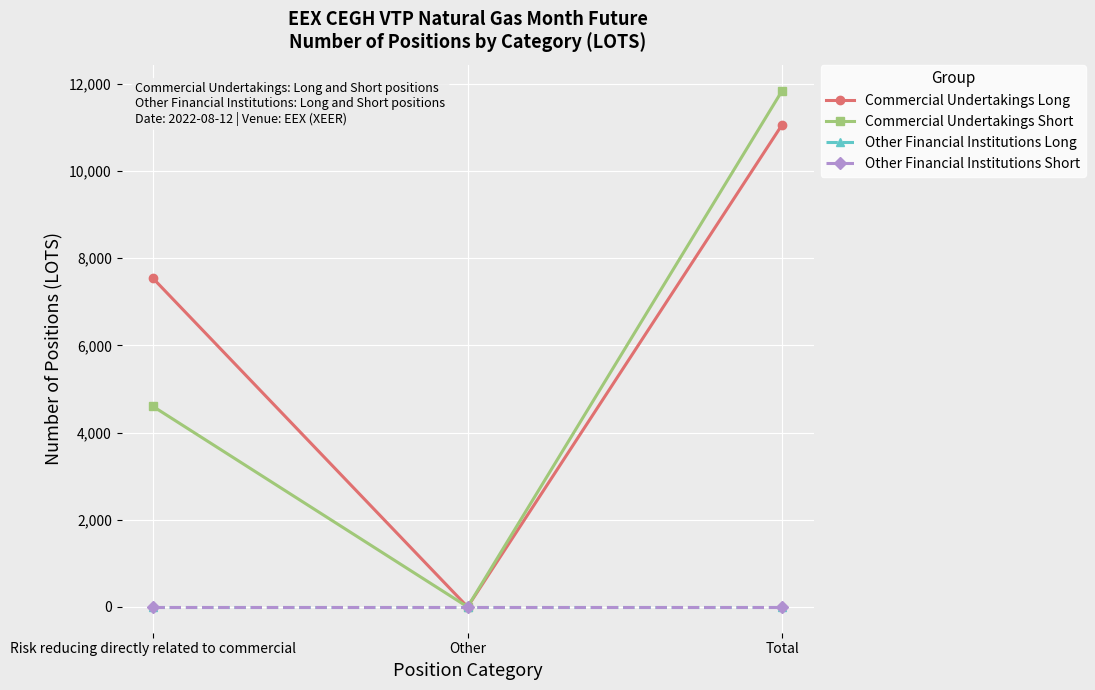

At how many categories does at least one series exceed 7548?

1